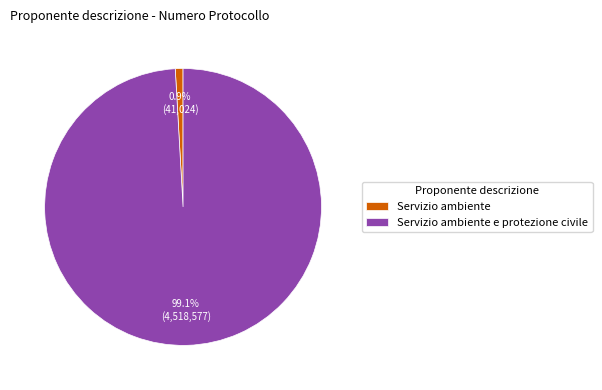

To the nearest percent, what is the average slice percentage?

50%